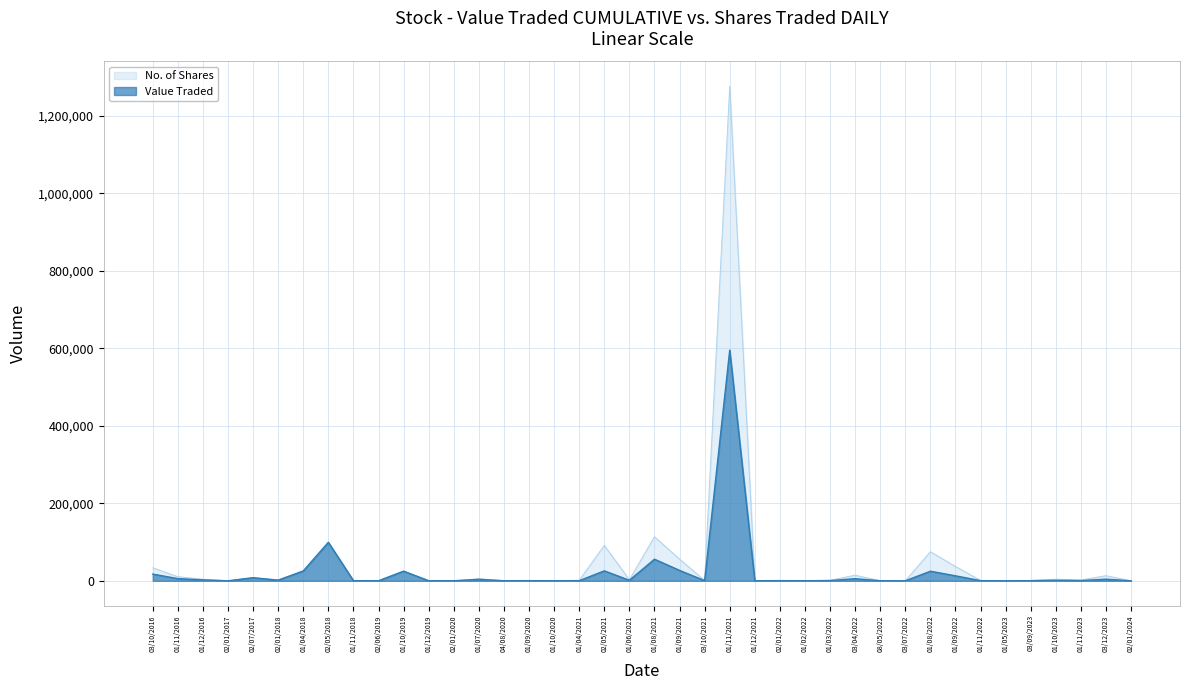

What are all the series names shown in the legend?

No. of Shares, Value Traded